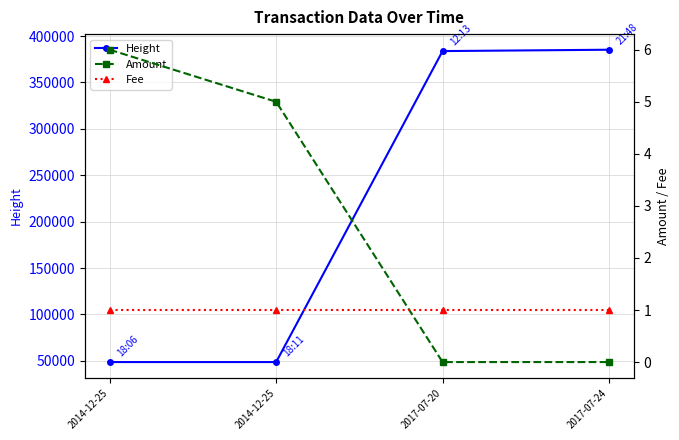

How many data points does each series have?

4